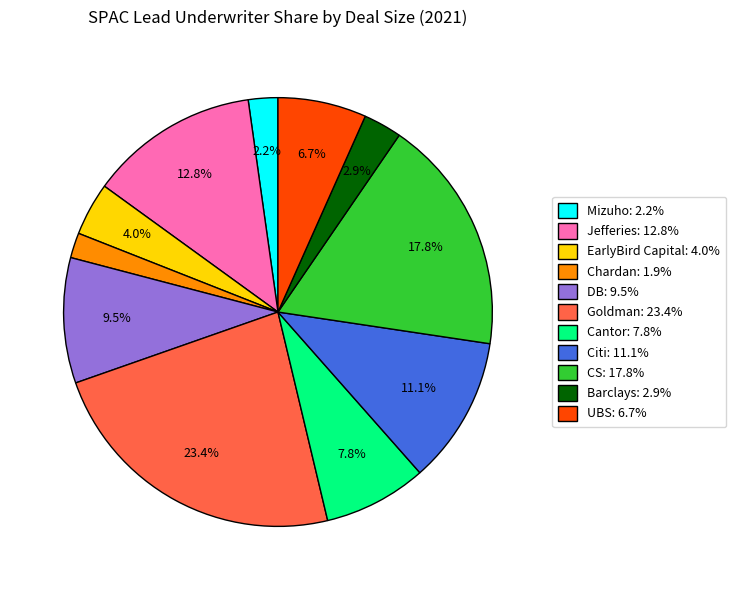

Between Jefferies and CS, which is larger?

CS